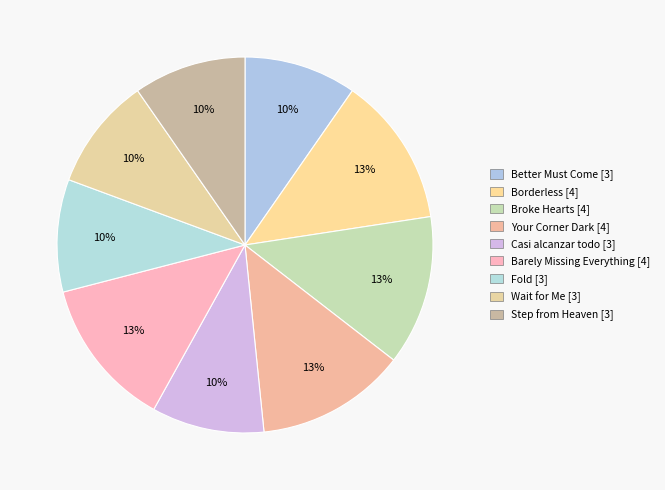

What percentage is the Borderless slice, to the nearest percent?

13%